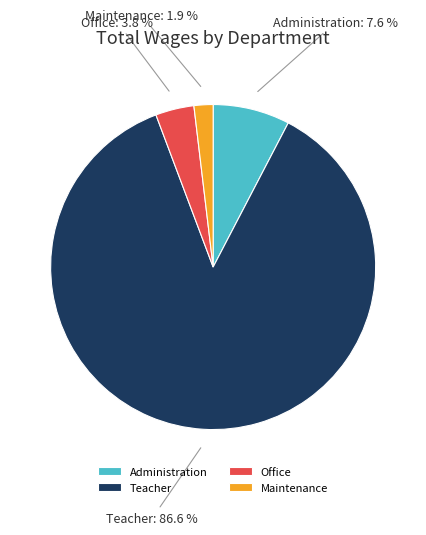

Between Maintenance and Administration, which is larger?

Administration